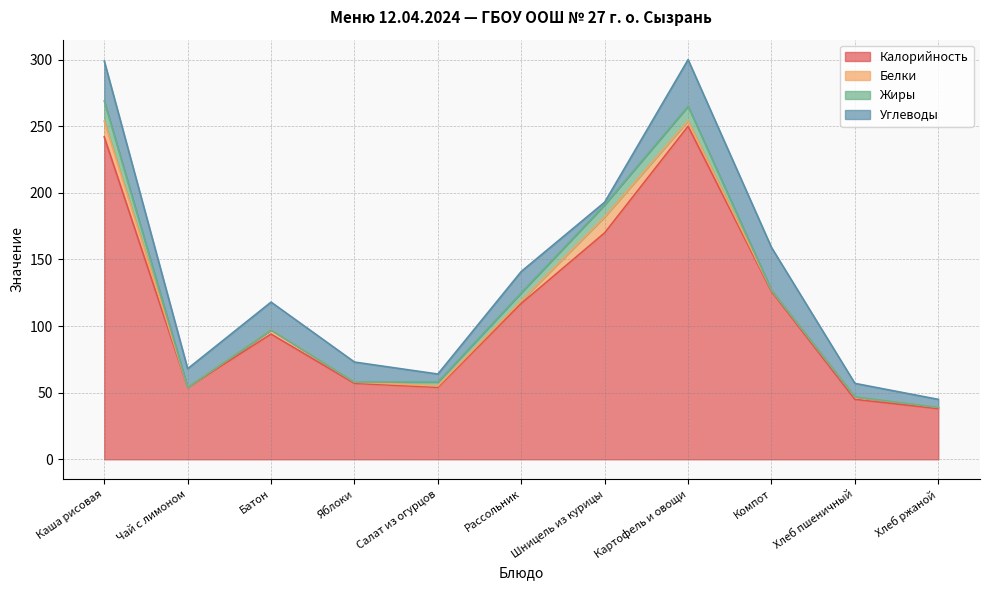

At which category is the sum across all series the highest?

Картофель и овощи